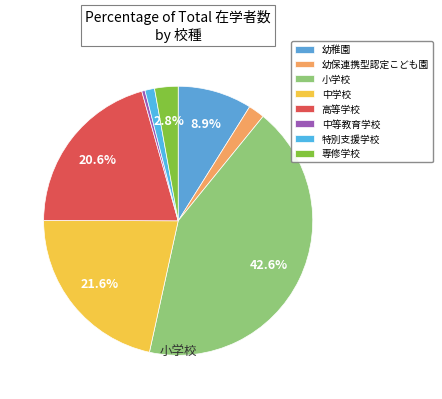

Is 特別支援学校 the majority of the pie?

No